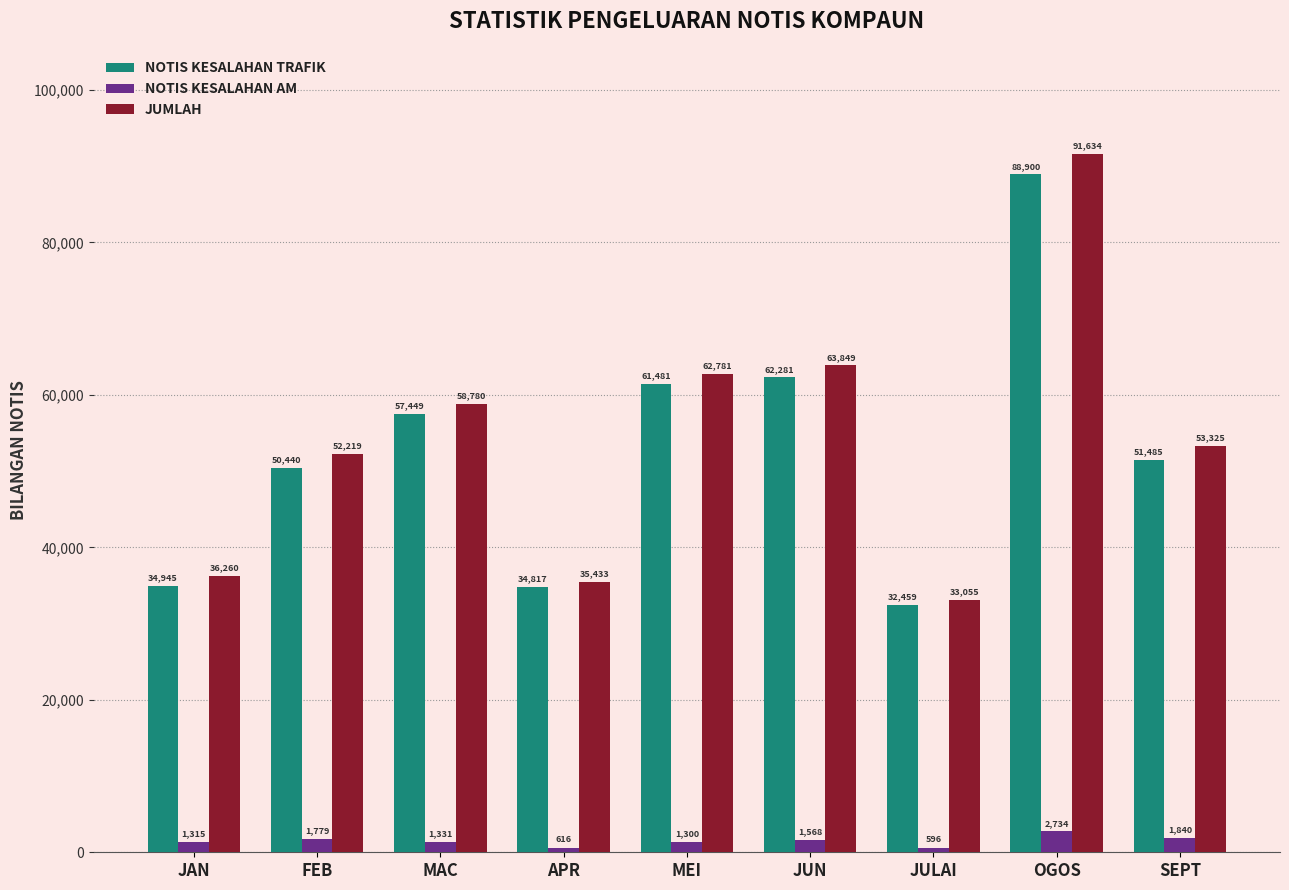

What is the value of the JUMLAH bar at the 4th from the left?

35433